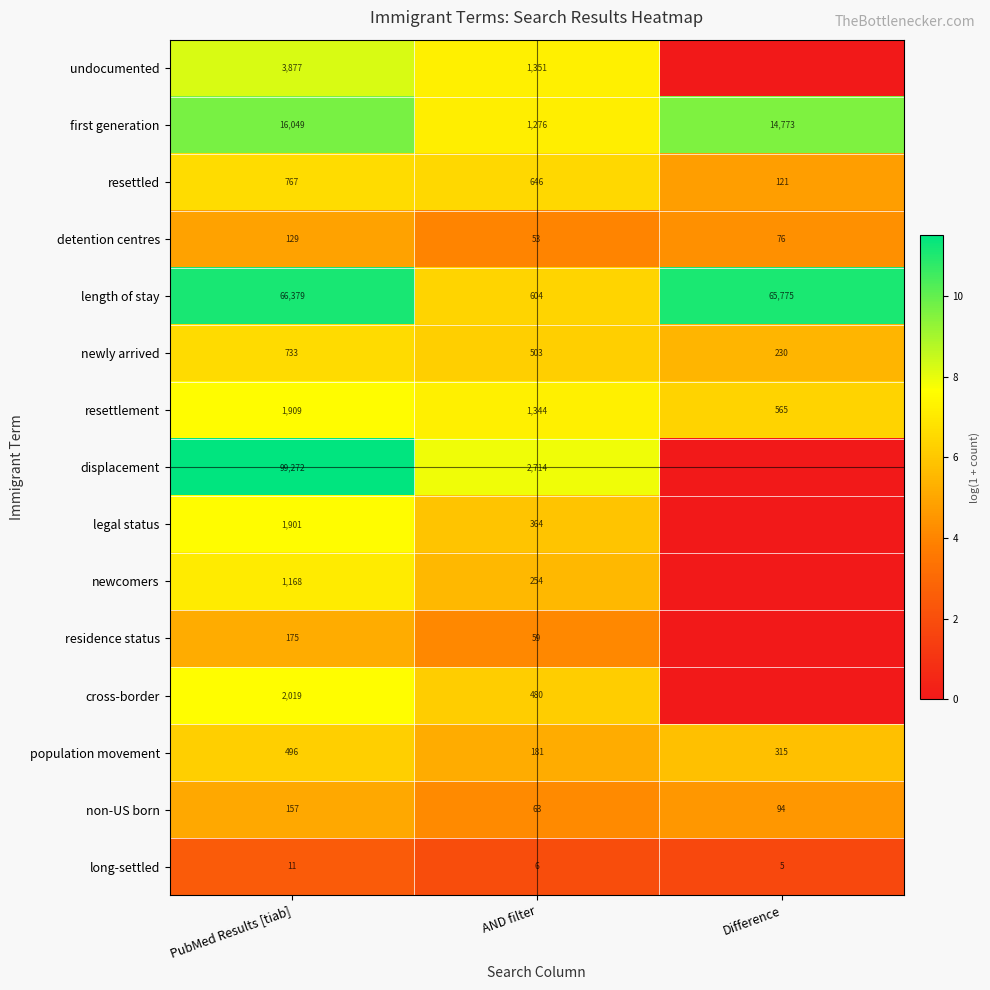

How many values in the length of stay series are below 65775?

1